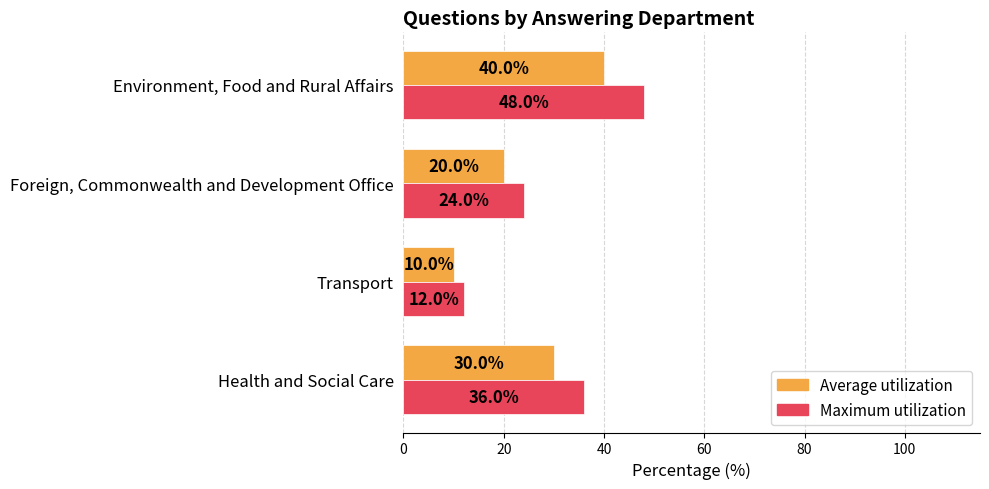

What value does the Maximum utilization series have at Environment, Food and Rural Affairs?

48